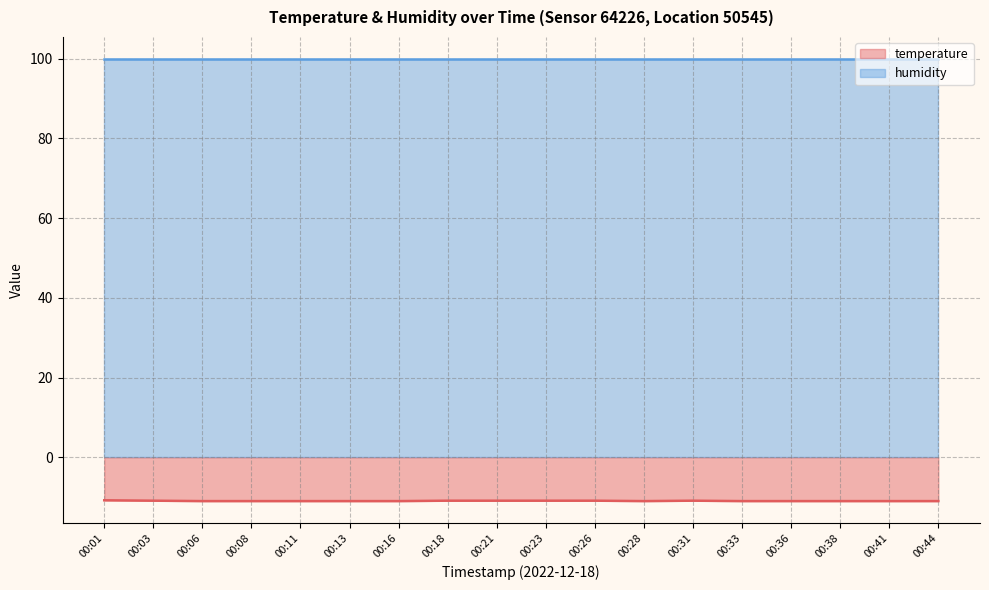

Rank the categories by value from lowest to highest.

00:06, 00:08, 00:11, 00:13, 00:16, 00:28, 00:33, 00:36, 00:38, 00:41, 00:44, 00:03, 00:18, 00:21, 00:23, 00:26, 00:31, 00:01